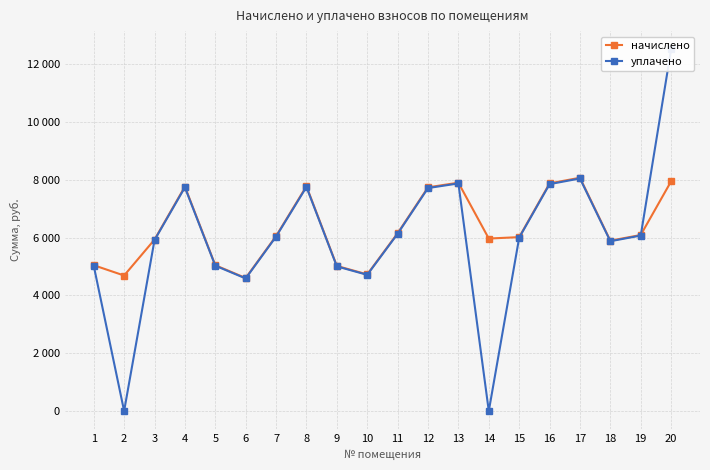

How many interior local valleys does the начислено series have?

5